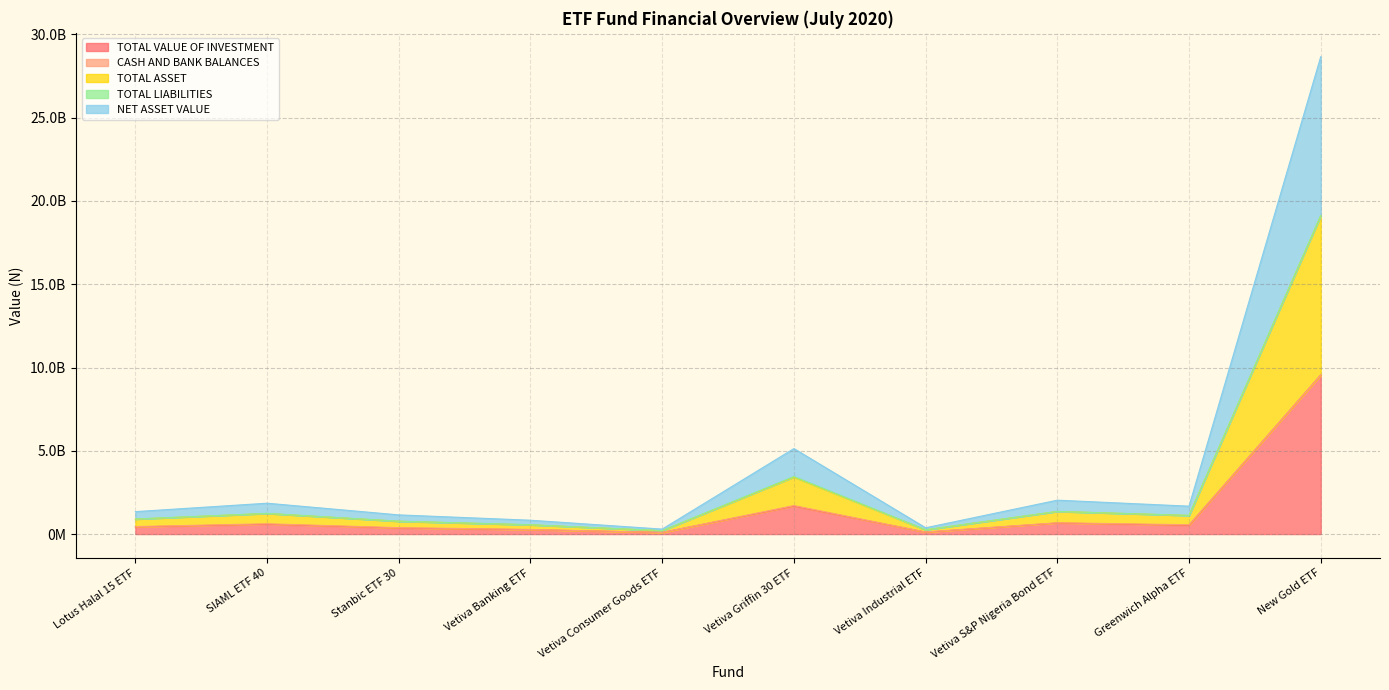

Does the chart have visible grid lines?

Yes